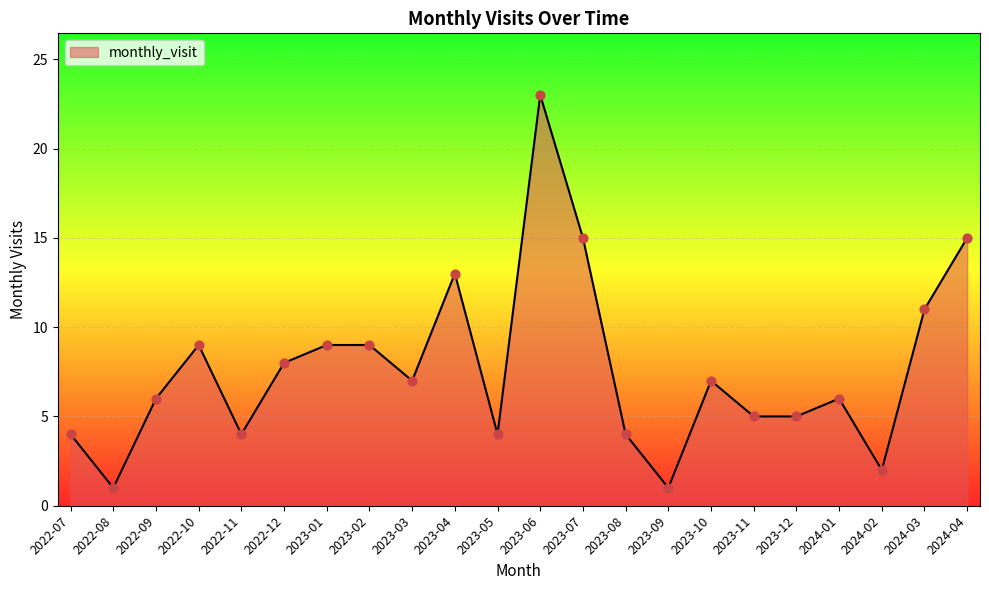

Approximately how many times larger is the value at 2023-06 compared to 2023-04?

1.8